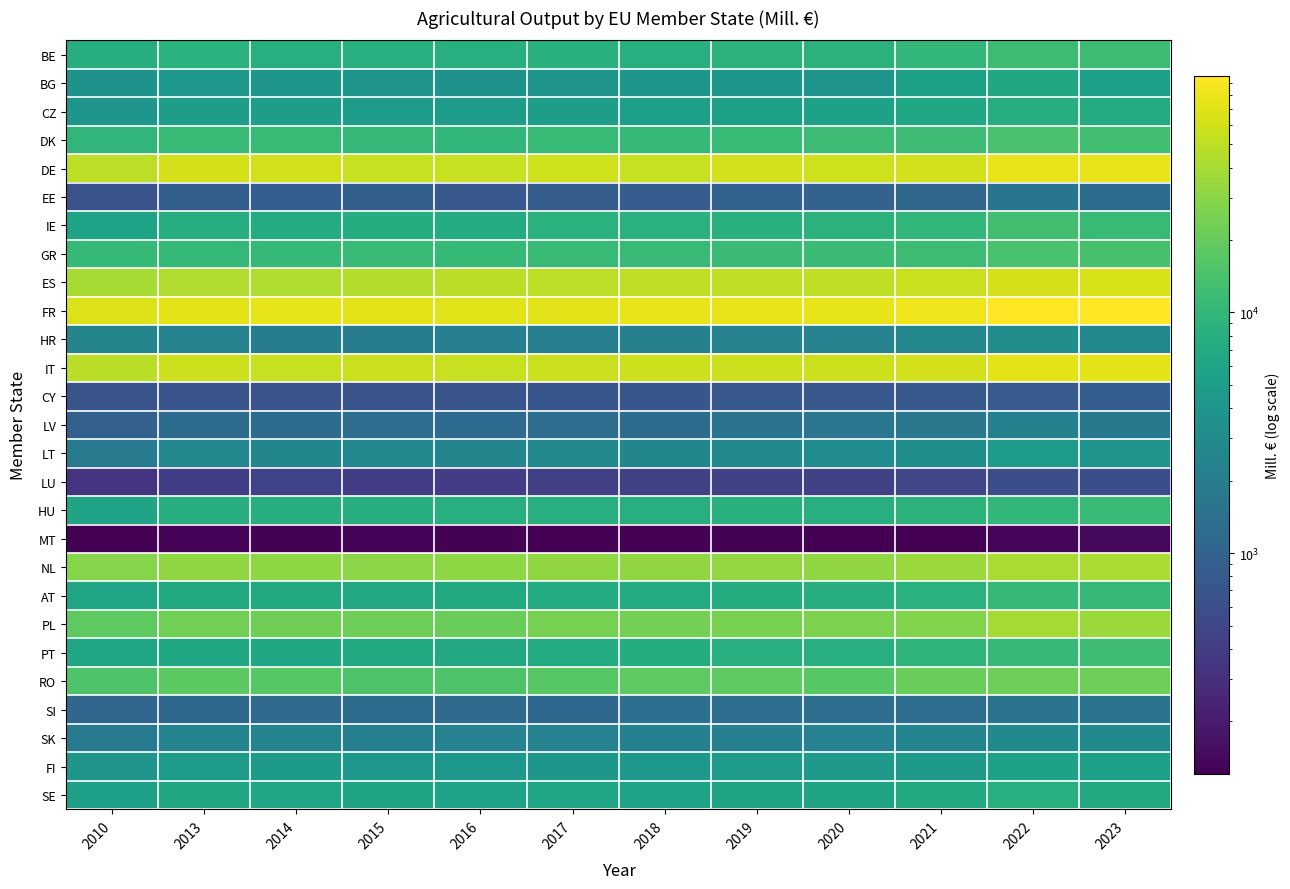

Reading right to left, extract all data points from this chart.

BE: 2023=11712.5	2022=11624.9	2021=10000.4	2020=8913.7	2019=8785.0	2018=8247.4	2017=8374.6	2016=7992.4	2015=8196.5	2014=8147.4	2013=8626.9	2010=7765.9
BG: 2023=5269.8	2022=6467.0	2021=5405.2	2020=3884.3	2019=4075.1	2018=4051.9	2017=3959.8	2016=3766.4	2015=3820.1	2014=4159.2	2013=4262.1	2010=3742.8
CZ: 2023=7291.1	2022=7711.6	2021=6421.0	2020=5548.4	2019=5422.1	2018=5221.4	2017=4997.1	2016=4810.3	2015=4711.1	2014=4946.8	2013=4919.2	2010=4009.2
DK: 2023=12781.2	2022=14007.0	2021=11718.6	2020=11687.5	2019=11109.8	2018=10484.8	2017=11176.3	2016=10009.1	2015=10256.5	2014=11035.2	2013=10978.0	2010=9715.2
DE: 2023=76146.9	2022=77923.9	2021=61590.2	2020=58833.0	2019=60516.1	2018=55149.0	2017=58981.9	2016=54180.0	2015=54860.0	2014=61188.3	2013=61844.2	2010=50068.8
EE: 2023=1284.4	2022=1607.4	2021=1106.6	2020=987.9	2019=990.2	2018=851.1	2017=861.7	2016=741.1	2015=913.8	2014=896.3	2013=920.0	2010=663.9
IE: 2023=11267.2	2022=12885.6	2021=10093.3	2020=8833.6	2019=8398.7	2018=8643.8	2017=8522.2	2016=7437.1	2015=7487.1	2014=7327.6	2013=7712.0	2010=5832.6
GR: 2023=13873.9	2022=14254.2	2021=11777.9	2020=11330.7	2019=11362.8	2018=10966.8	2017=11224.5	2016=10623.9	2015=11196.0	2014=10569.8	2013=10393.5	2010=10508.6
ES: 2023=64745.8	2022=62292.9	2021=56487.1	2020=51019.0	2019=51009.5	2018=51366.2	2017=49862.7	2016=47625.5	2015=44845.6	2014=43514.2	2013=43566.2	2010=39651.4
FR: 2023=94594.5	2022=96128.4	2021=80129.6	2020=75634.5	2019=76644.8	2018=77016.5	2017=72010.9	2016=69325.7	2015=74041.0	2014=74272.7	2013=73159.0	2010=66948.4
HR: 2023=2728.9	2022=3165.7	2021=2645.9	2020=2314.8	2019=2328.6	2018=2247.1	2017=2126.0	2016=2114.3	2015=2046.4	2014=2008.5	2013=2335.2	2010=2552.2
IT: 2023=72830.9	2022=72546.3	2021=61618.7	2020=57730.9	2019=58095.0	2018=58495.4	2017=55923.2	2016=54225.9	2015=56247.2	2014=54763.2	2013=57898.6	2010=47656.8
CY: 2023=882.5	2022=818.5	2021=785.8	2020=749.7	2019=738.5	2018=714.2	2017=723.4	2016=678.6	2015=680.0	2014=662.6	2013=697.2	2010=685.7
LV: 2023=1784.4	2022=2281.7	2021=1698.1	2020=1655.7	2019=1571.6	2018=1290.5	2017=1355.9	2016=1246.8	2015=1355.5	2014=1267.2	2013=1290.3	2010=928.1
LT: 2023=3972.3	2022=4908.0	2021=3343.8	2020=3133.9	2019=2877.9	2018=2577.6	2017=2808.5	2016=2510.7	2015=2715.1	2014=2575.6	2013=2646.7	2010=1893.8
LU: 2023=598.8	2022=597.1	2021=501.4	2020=440.2	2019=442.6	2018=435.3	2017=429.4	2016=406.2	2015=405.5	2014=462.1	2013=422.7	2010=334.9
HU: 2023=11183.6	2022=10044.2	2021=9188.0	2020=8048.3	2019=8339.0	2018=8091.8	2017=8064.8	2016=7979.5	2015=7670.8	2014=7842.2	2013=7714.4	2010=6051.9
MT: 2023=138.7	2022=135.5	2021=122.4	2020=121.1	2019=126.4	2018=121.2	2017=121.8	2016=126.1	2015=128.6	2014=125.4	2013=130.4	2010=121.9
NL: 2023=41625.6	2022=40925.7	2021=34768.0	2020=31796.2	2019=32862.3	2018=31524.9	2017=32125.6	2016=30579.6	2015=30443.2	2014=30885.6	2013=31914.1	2010=28783.2
AT: 2023=10236.0	2022=10540.0	2021=8607.2	2020=7674.4	2019=7546.3	2018=7452.5	2017=7379.0	2016=6941.5	2015=6886.7	2014=6993.6	2013=6987.4	2010=6229.1
PL: 2023=35567.3	2022=38871.2	2021=27251.8	2020=25859.3	2019=25396.8	2018=23924.5	2017=24220.9	2016=21723.9	2015=21770.3	2014=22737.2	2013=23074.0	2010=18489.1
PT: 2023=11977.7	2022=10457.1	2021=9374.3	2020=8093.5	2019=8043.8	2018=7560.3	2017=7448.4	2016=6855.6	2015=7070.9	2014=6715.6	2013=6688.8	2010=6354.7
RO: 2023=22215.2	2022=22218.8	2021=21107.1	2020=16824.2	2019=18963.8	2018=18553.8	2017=17180.5	2016=15443.8	2015=15465.3	2014=16770.8	2013=17756.2	2010=15244.0
SI: 2023=1580.6	2022=1591.0	2021=1323.0	2020=1366.9	2019=1325.2	2018=1370.0	2017=1153.0	2016=1206.9	2015=1269.6	2014=1217.2	2013=1153.5	2010=1090.8
SK: 2023=2889.8	2022=2982.6	2021=2463.6	2020=2325.0	2019=2233.3	2018=2290.9	2017=2364.0	2016=2362.3	2015=2154.4	2014=2385.9	2013=2405.8	2010=1824.9
FI: 2023=5208.9	2022=5528.2	2021=4371.8	2020=4524.0	2019=4854.4	2018=4290.5	2017=4167.8	2016=4231.3	2015=4226.9	2014=4552.7	2013=4696.4	2010=3902.3
SE: 2023=6947.6	2022=8121.6	2021=6976.0	2020=6036.7	2019=5917.5	2018=5838.2	2017=6330.6	2016=5856.5	2015=6022.3	2014=6186.1	2013=6383.2	2010=5308.9